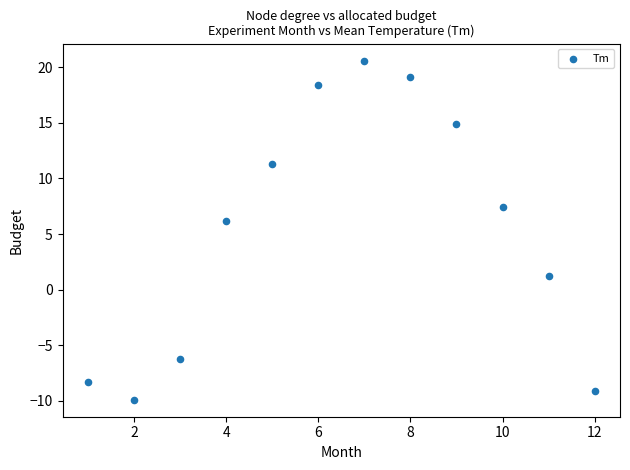

What is the range of X values (max minus min)?

11.0